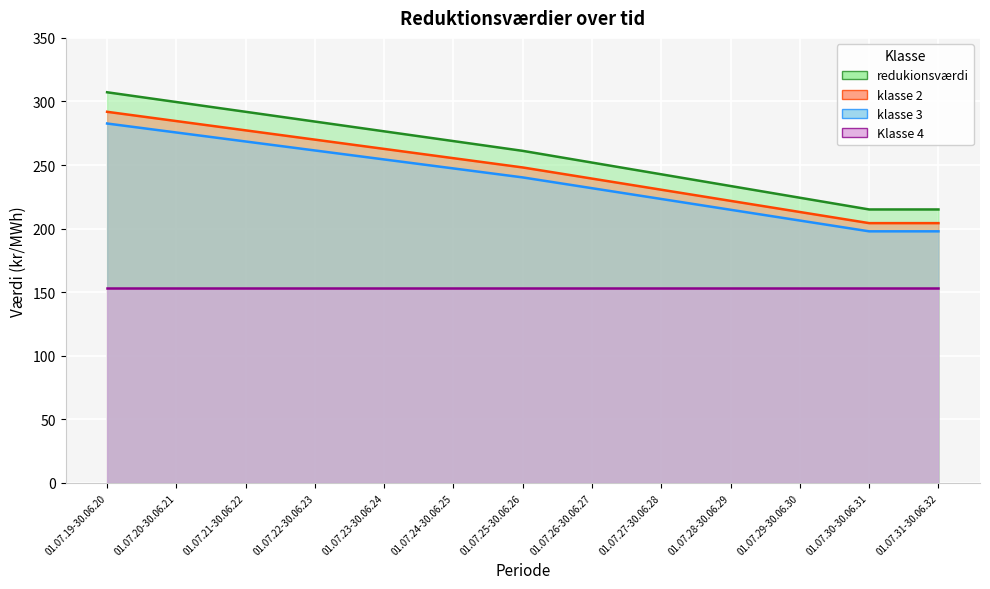

What is the difference between the highest and lowest values at 01.07.20-30.06.21?

24.0